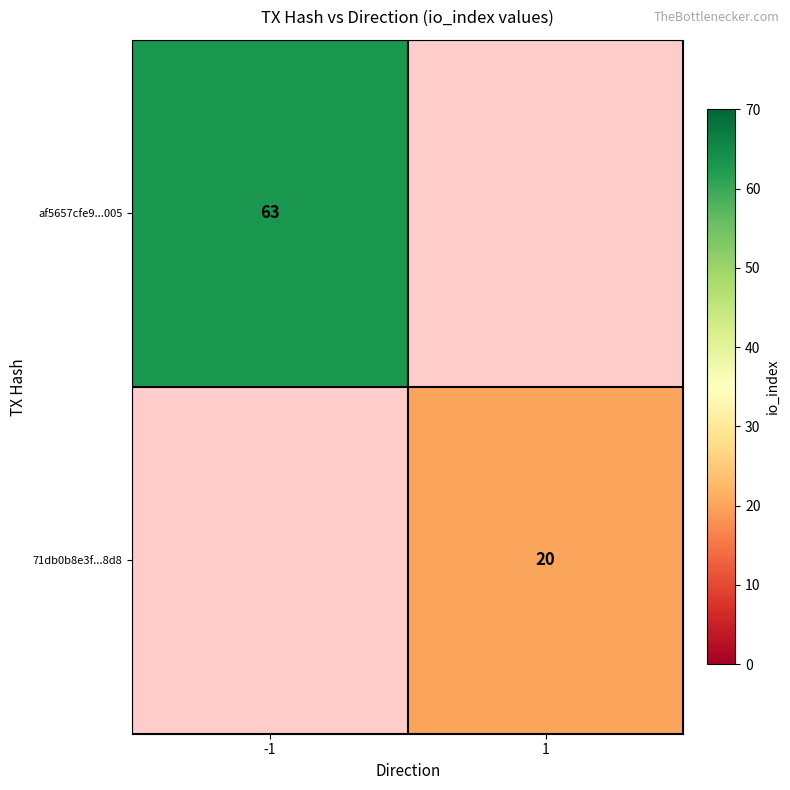

The af5657cfe9...005 series shows 89 at -1. True or false?

False